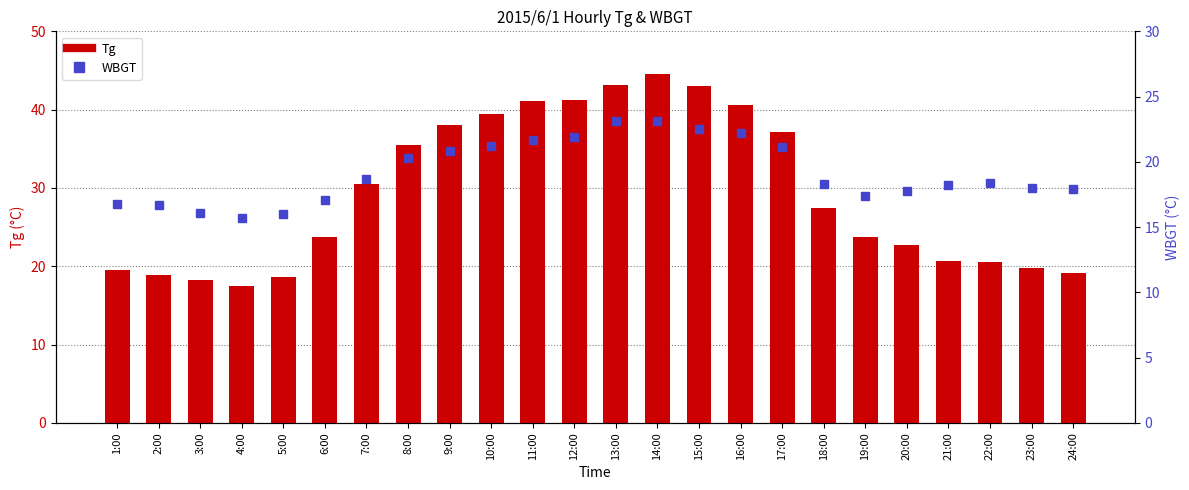

Is it true that WBGT equals 27.0 at 3:00?

False